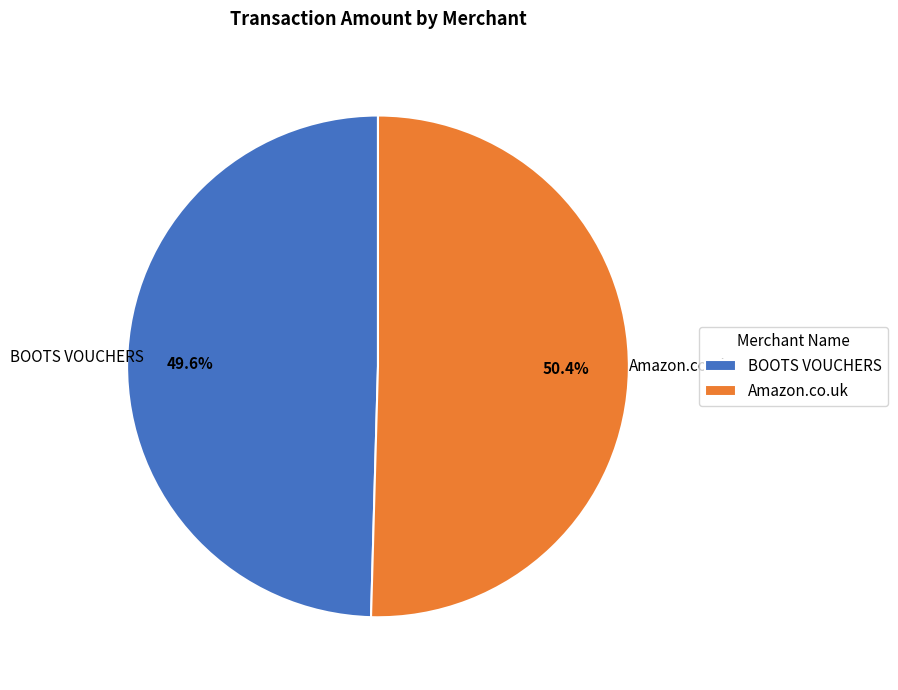

Is Amazon.co.uk the majority of the pie?

Yes